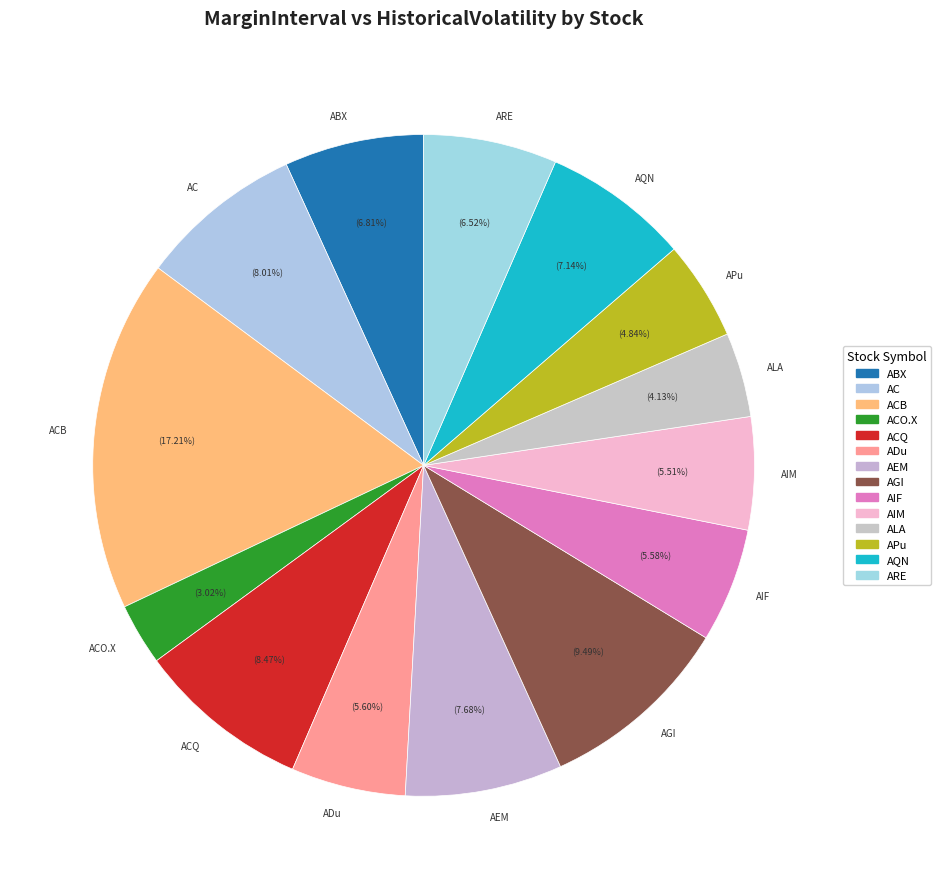

How many segments does this pie chart have?

14